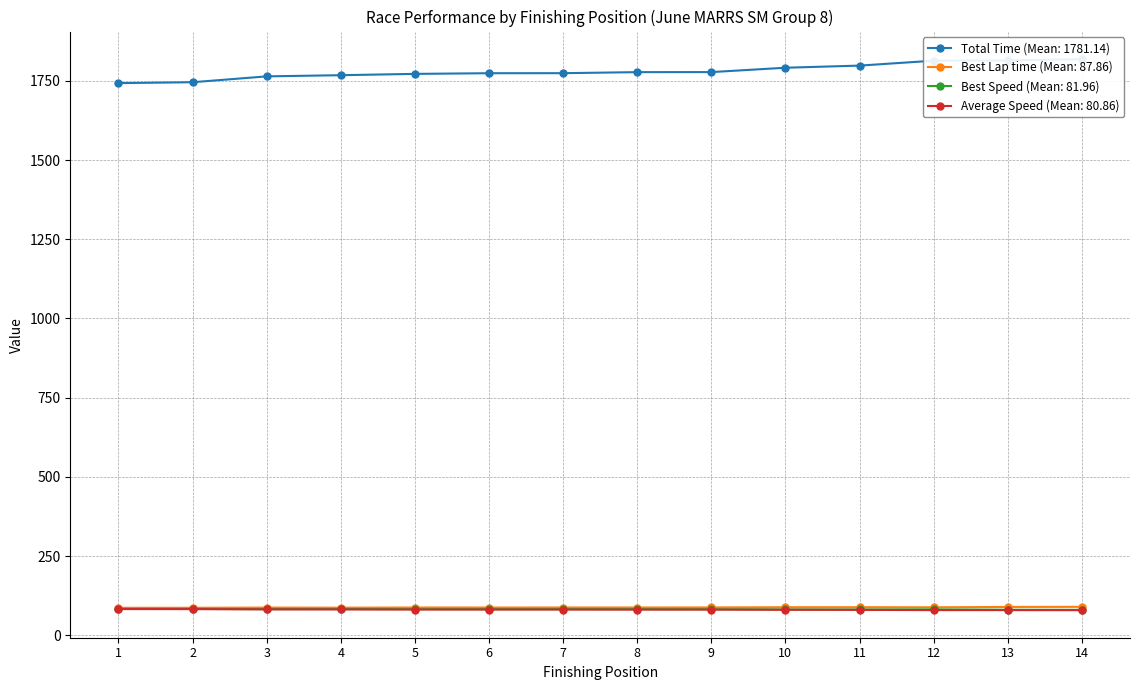

At how many categories does at least one series exceed 1619?

14